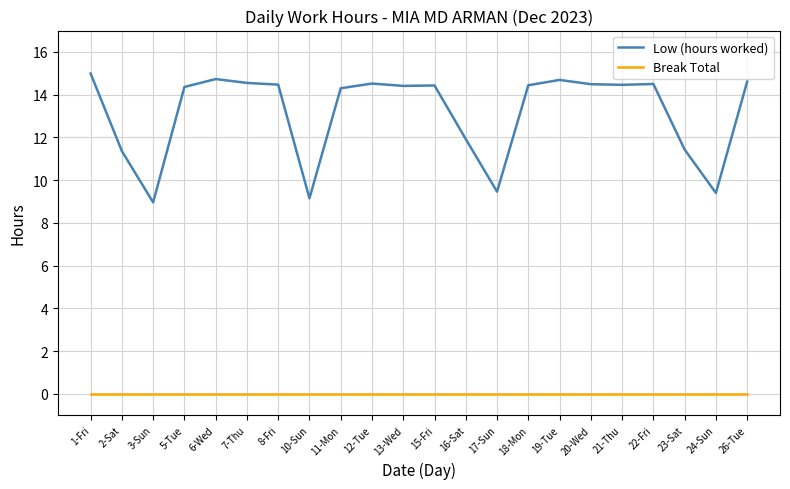

What position from the left is 13-Wed?

11